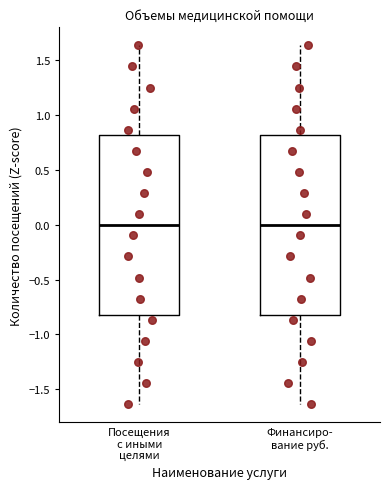

Reading left to right, read every box against the y-axis: the position of its median line, the range the box covers, and the ends of its whiskers. The values are not printed on the chart, so give them approximately, as read against the axis.

Посещения с иными целями: median 0.00, box -0.80 to 0.80, whiskers -1.65 to 1.65
Финансиро- вание руб.: median 0.00, box -0.80 to 0.80, whiskers -1.65 to 1.65